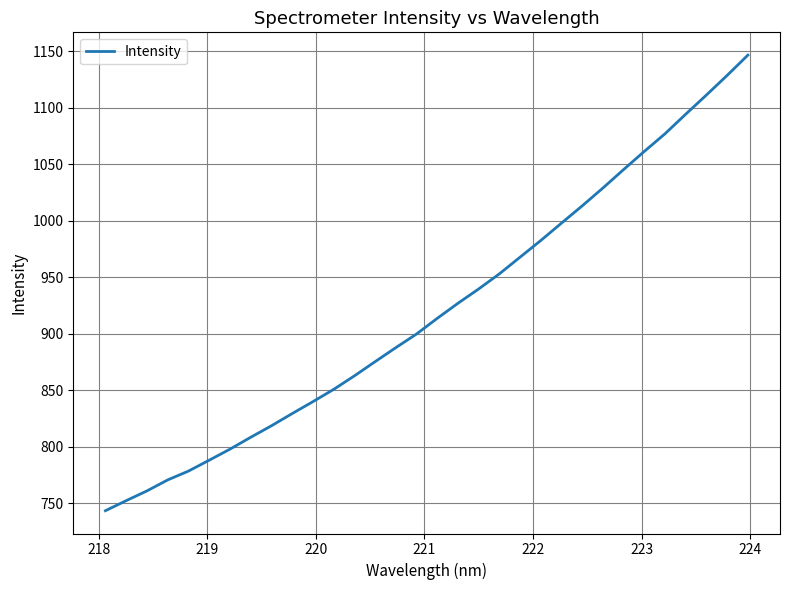

How many lines are shown in the chart?

1